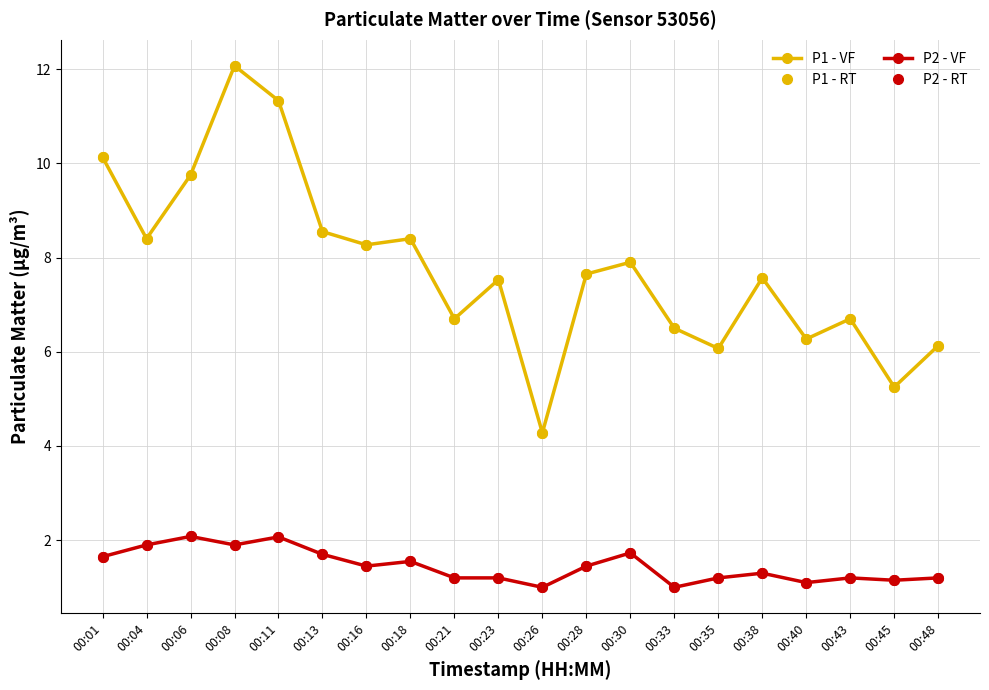

Is this an area chart (filled region under the line)?

No